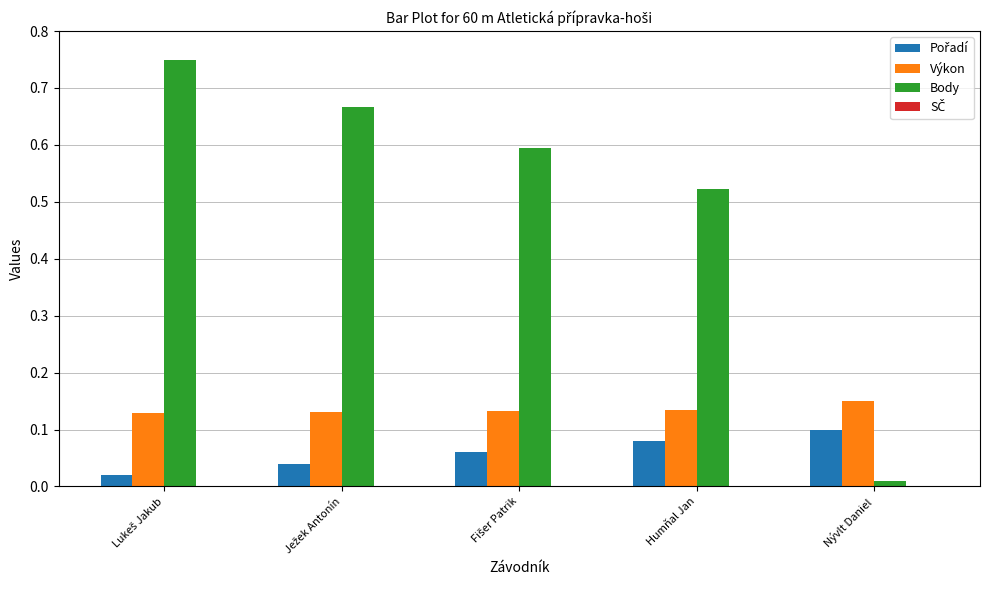

At how many categories does at least one series exceed 0?

5